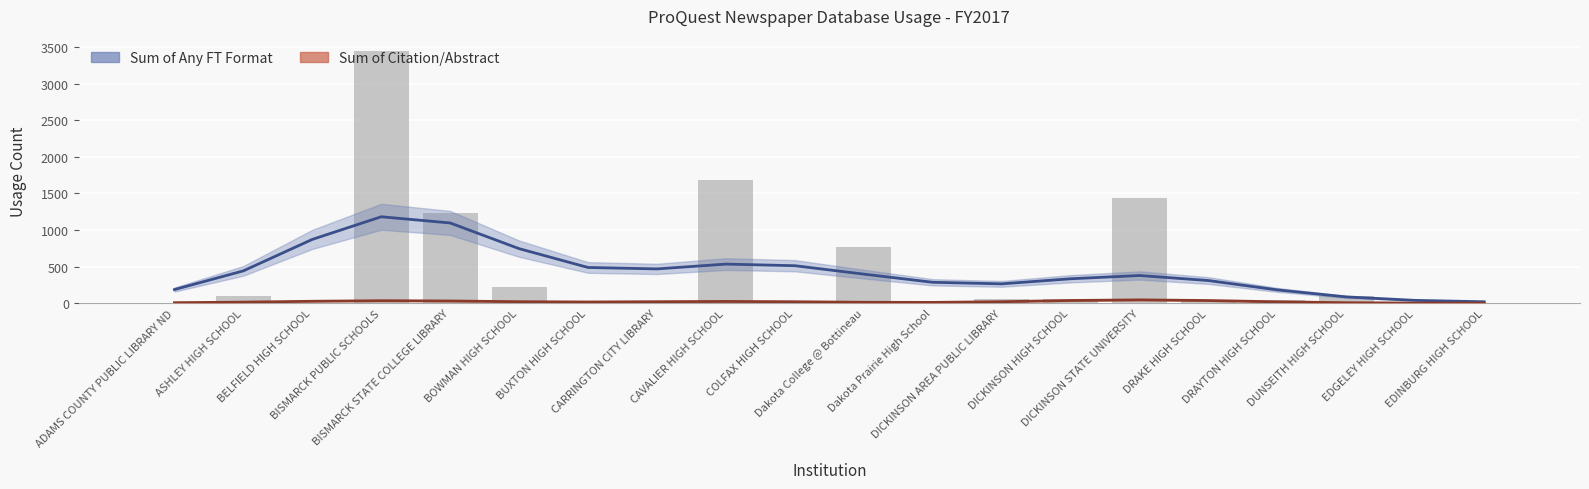

What is the label of the 16th bar from the left?

DRAKE HIGH SCHOOL